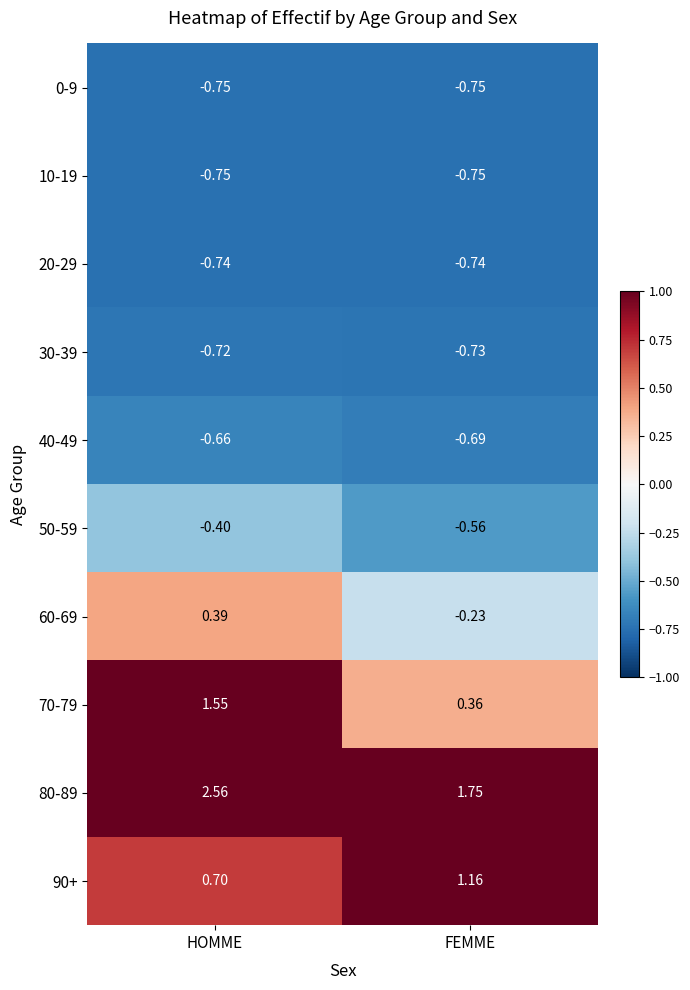

Which label corresponds to the largest value in the chart?

HOMME